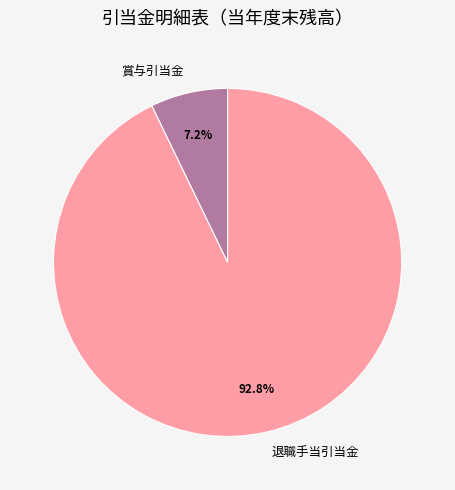

Does 退職手当引当金 account for over 50% of the chart?

Yes